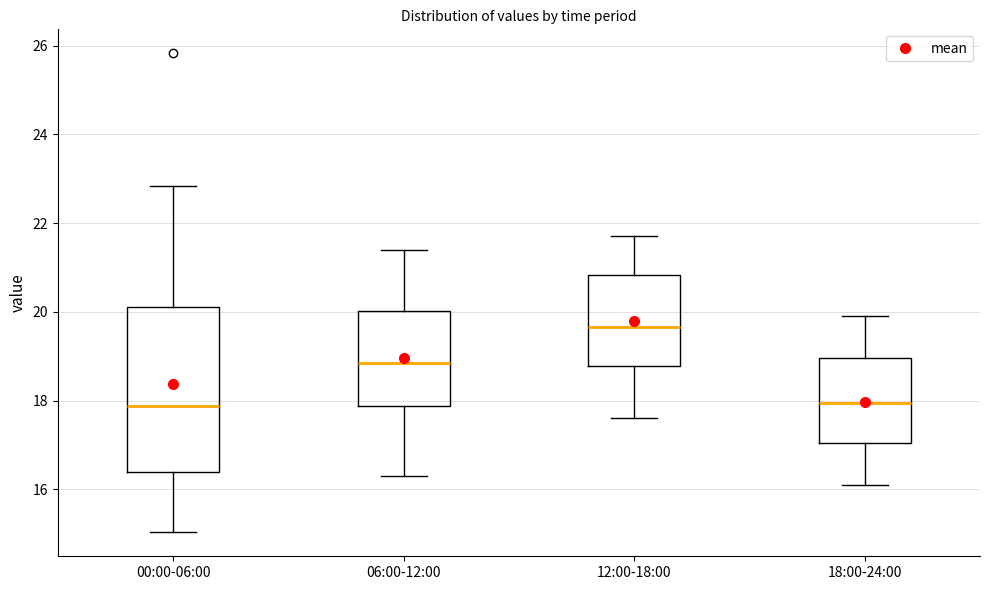

Reading left to right, transcribe this box plot: for each box, give where its median line is, the range the box spans, and where its two whiskers end, as read against the y-axis. The values are not printed on the chart, so give them approximately, as read against the axis.

00:00-06:00: median 17.8, box 16.4 to 20.2, whiskers 15.0 to 22.8
06:00-12:00: median 18.8, box 17.8 to 20.0, whiskers 16.4 to 21.4
12:00-18:00: median 19.6, box 18.8 to 20.8, whiskers 17.6 to 21.8
18:00-24:00: median 18.0, box 17.0 to 19.0, whiskers 16.2 to 20.0